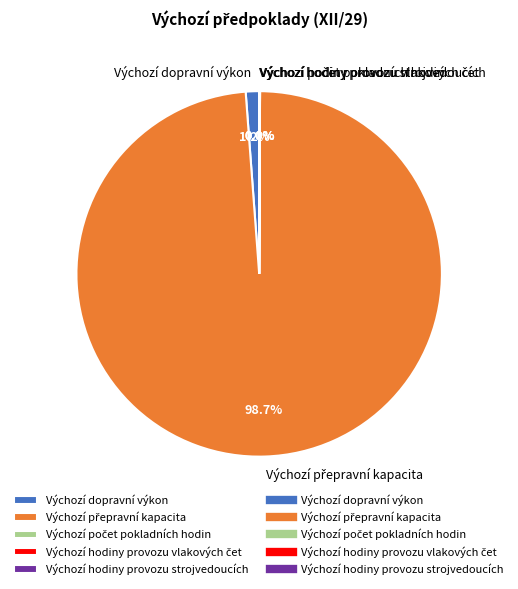

Does any single category account for the majority?

Yes